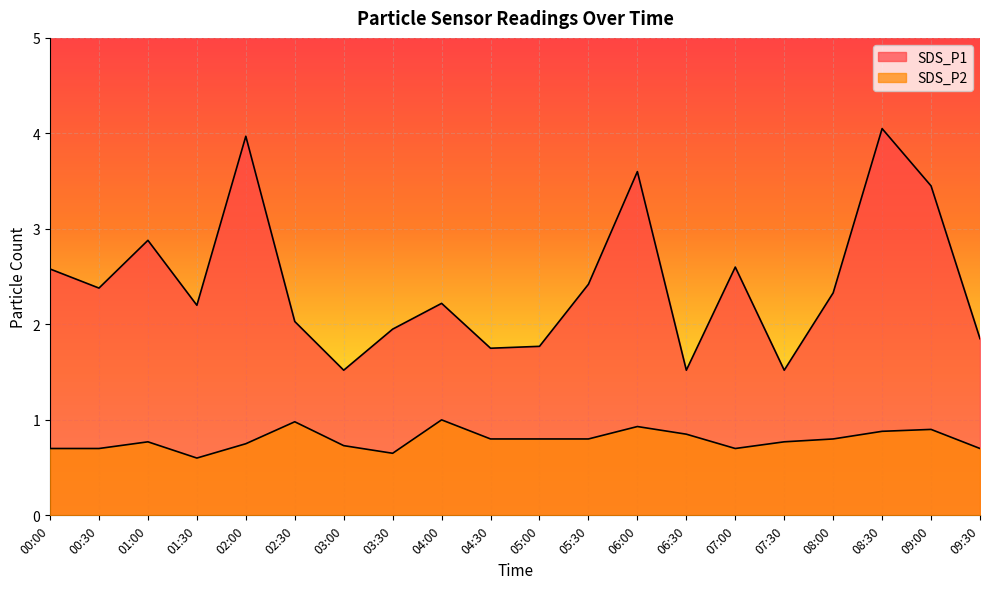

True or false: SDS_P1 and SDS_P2 cross at least once.

False